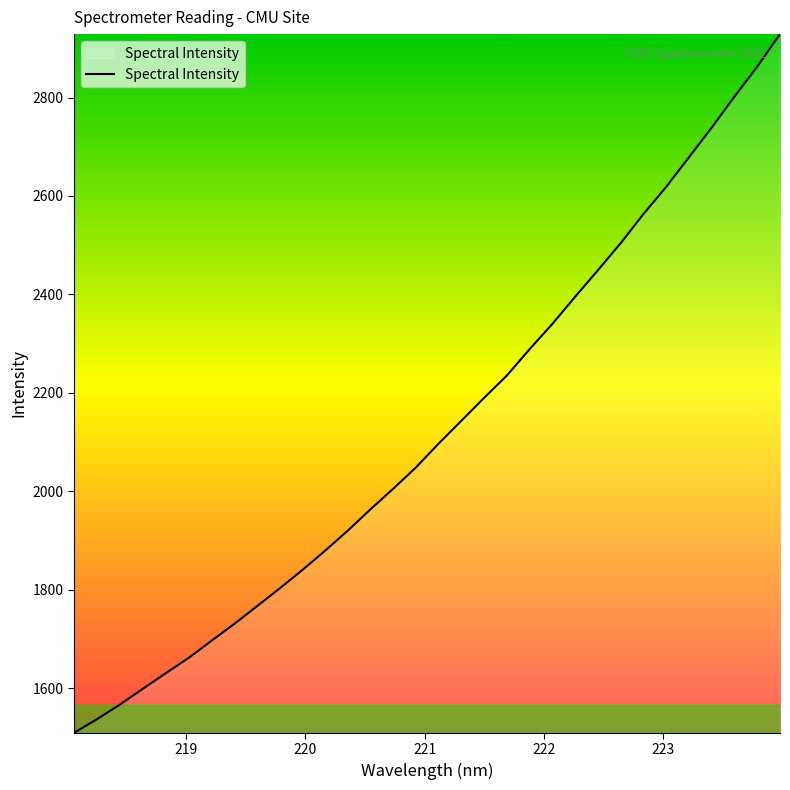

What is the difference between the maximum and minimum values?

1418.8